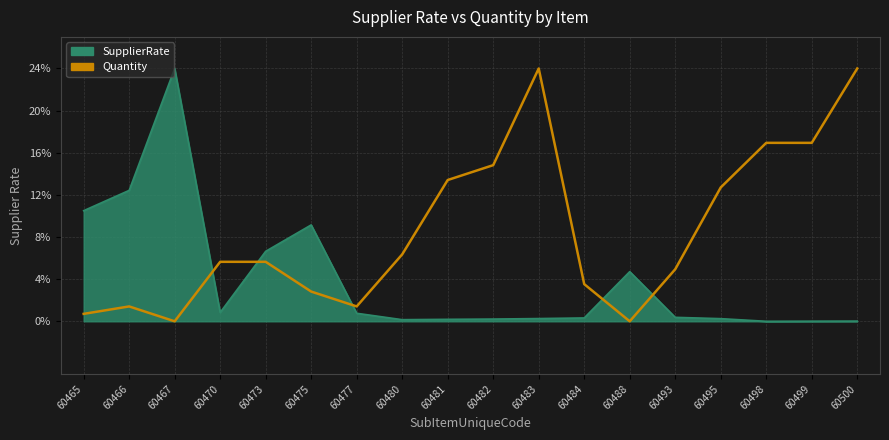

What is the highest value of the SupplierRate series?

24.0